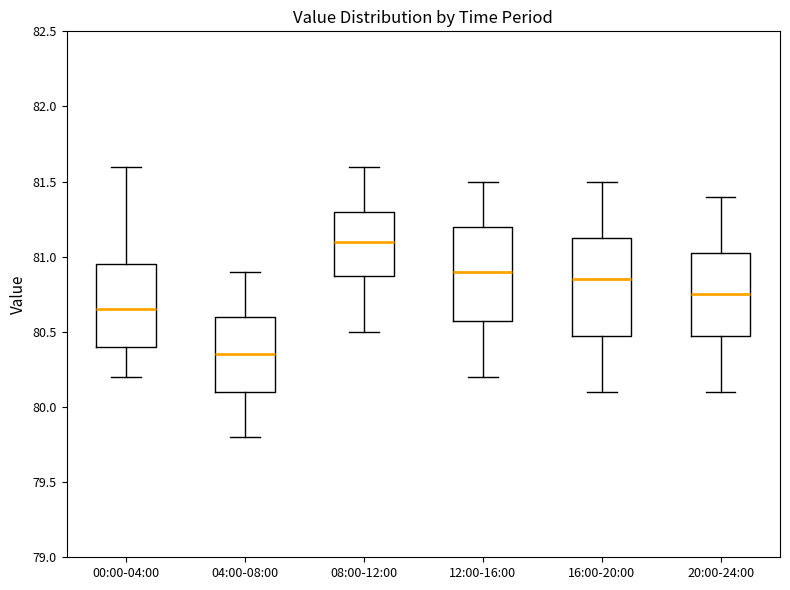

Where is the lower edge of the box for 00:00-04:00 on the y-axis? The values are not printed on the chart, so give them approximately, as read against the axis.

80.40